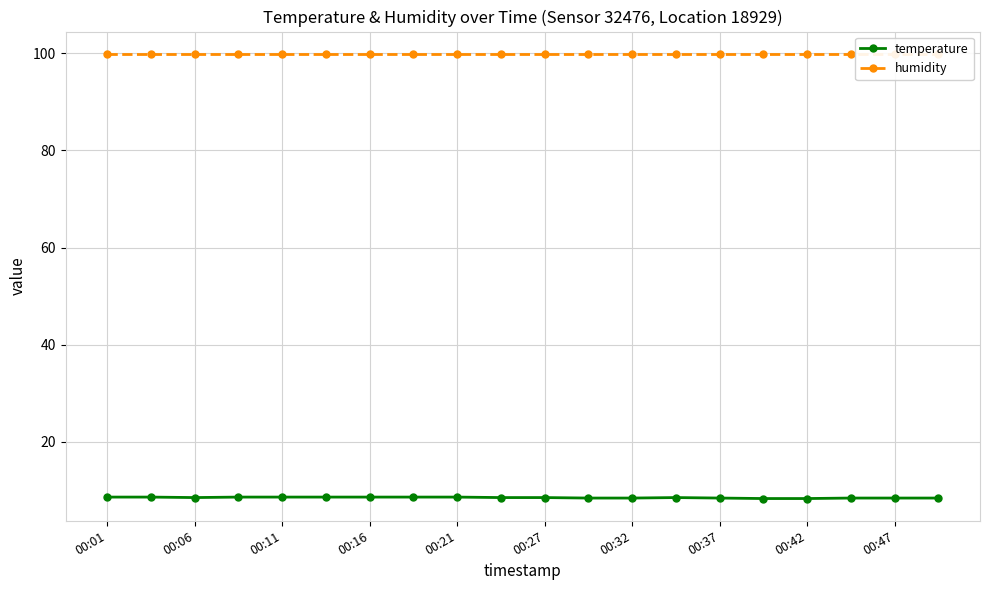

The temperature series shows 4.2 at 00:16. True or false?

False